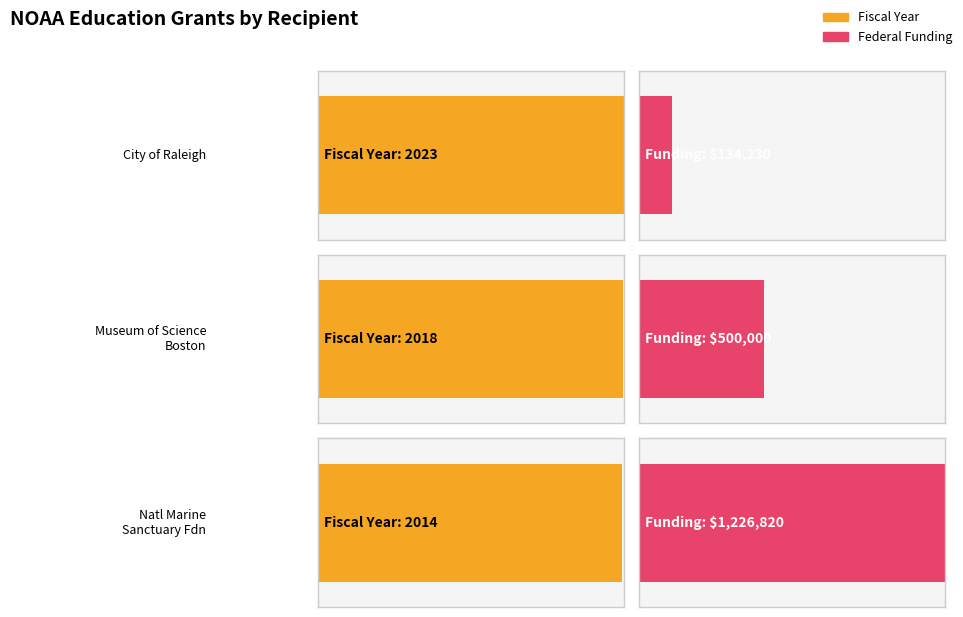

List the labels in order of value, smallest first.

National Marine Sanctuary Foundation, Museum of Science Boston, City of Raleigh